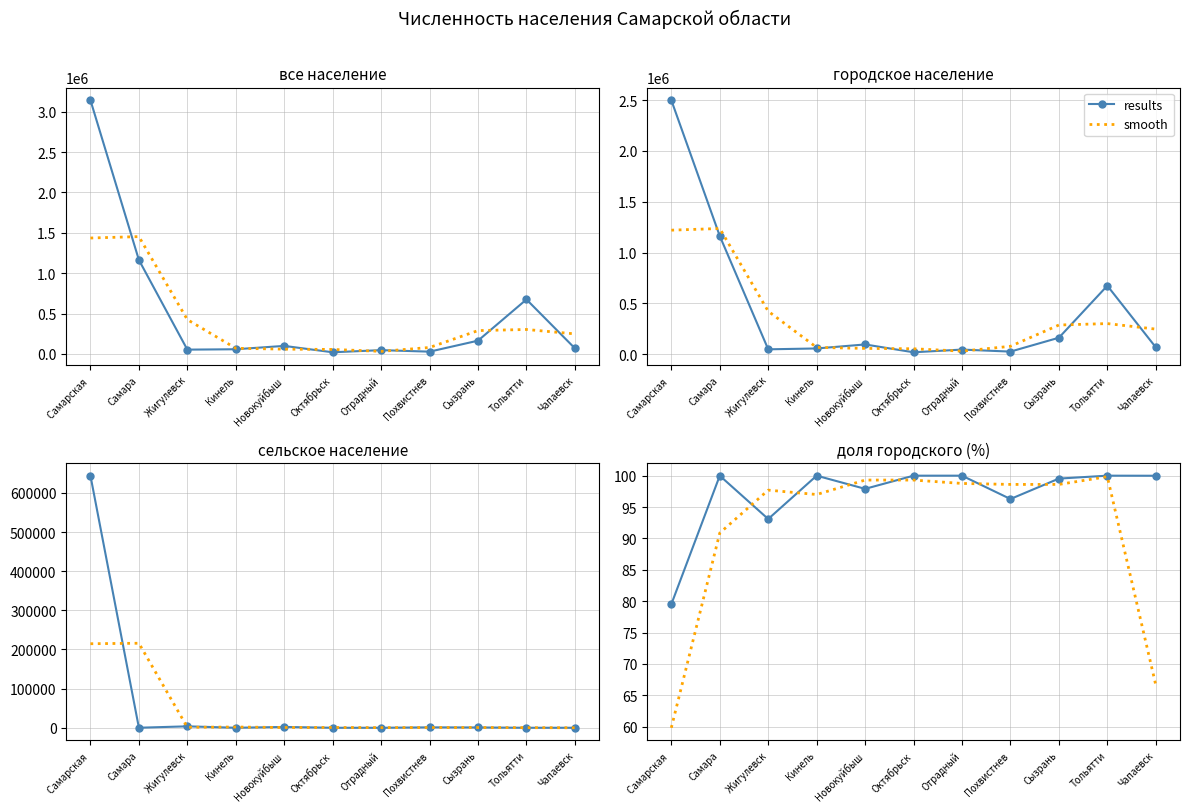

Which series changed the most between Жигулевск and Октябрьск?

results